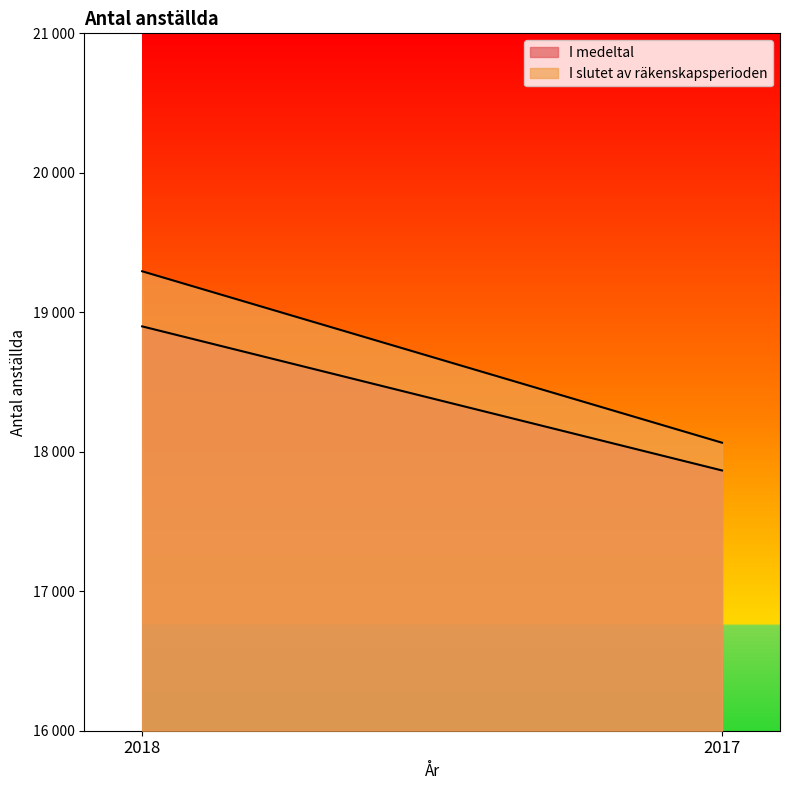

What is the maximum value for I medeltal?

18899